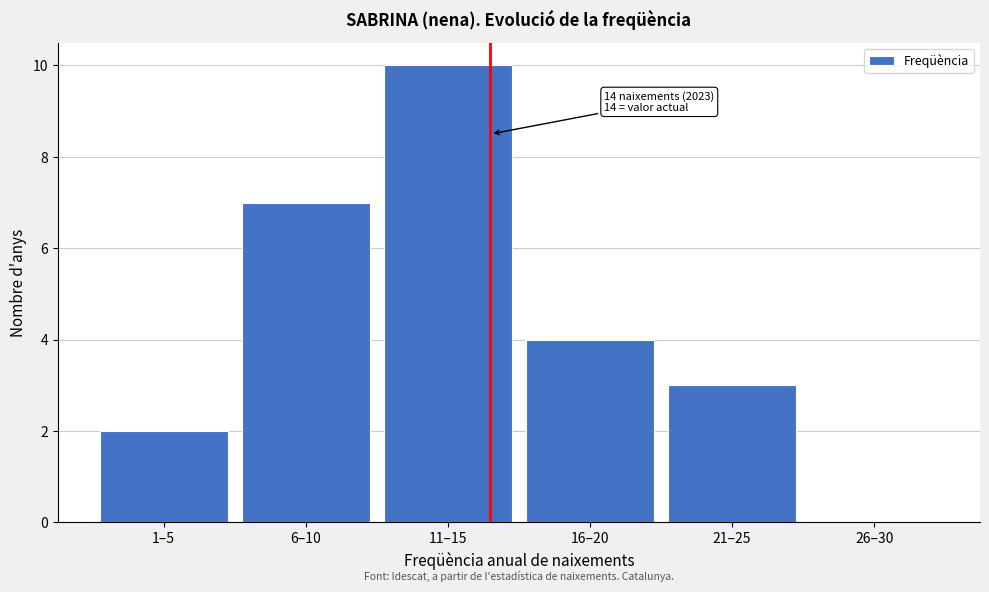

Reading left to right, transcribe all the data shown in this chart.

1–5=2	6–10=7	11–15=10	16–20=4	21–25=3	26–30=0